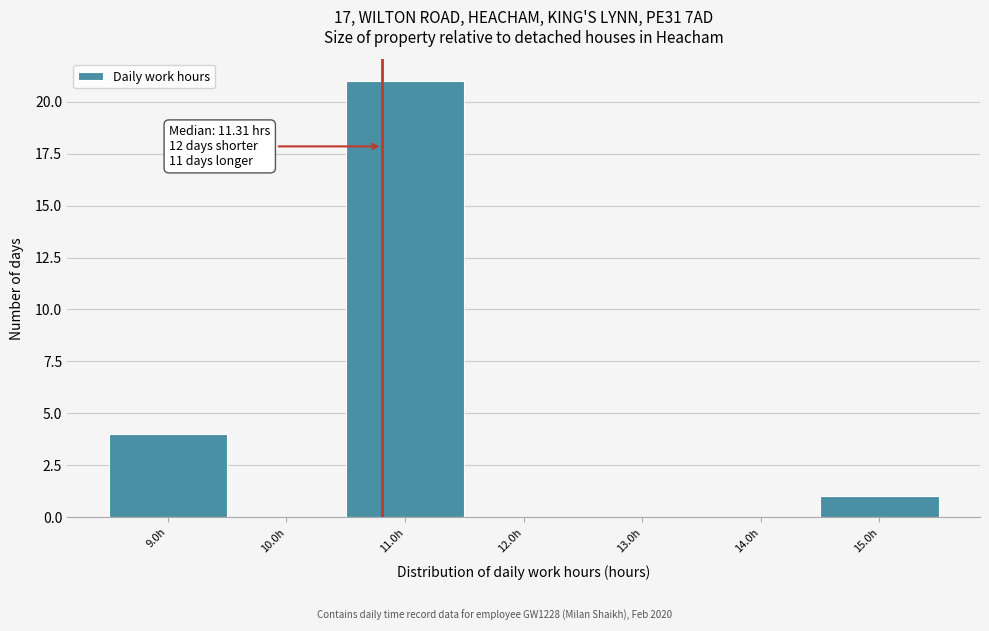

Reading right to left, extract all data points from this chart.

15.0h=1	14.0h=0	13.0h=0	12.0h=0	11.0h=21	10.0h=0	9.0h=4